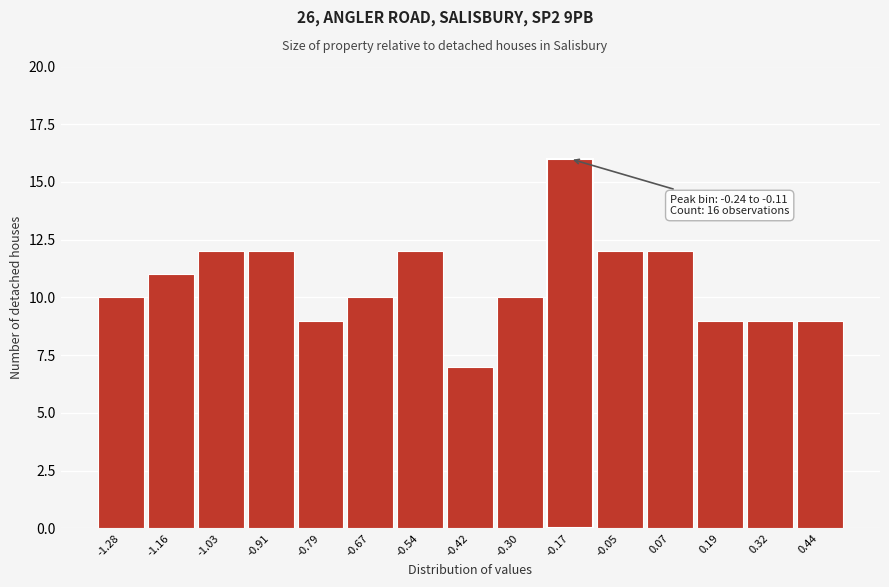

Over which range of the x-axis is the bar tallest?

-0.24 to -0.12